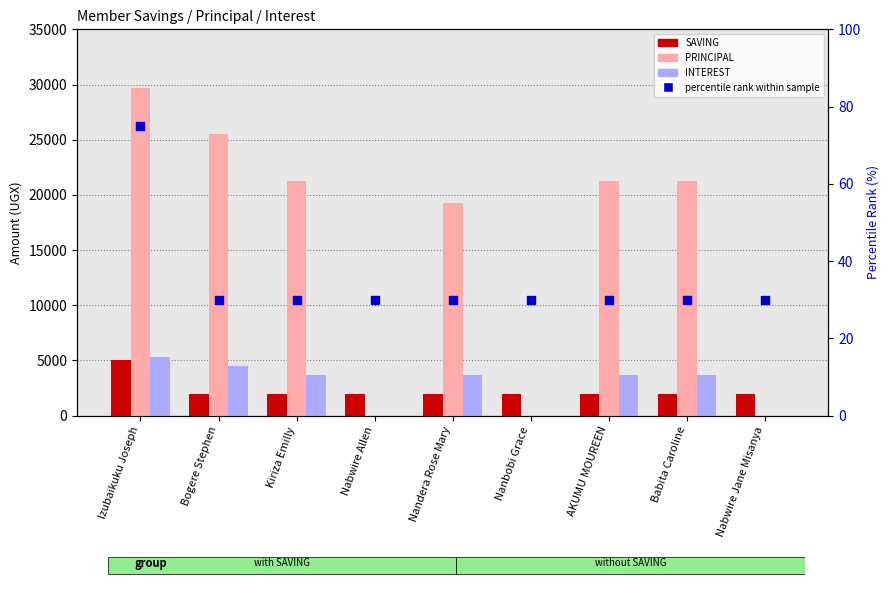

At how many categories does at least one series exceed 2320?

6